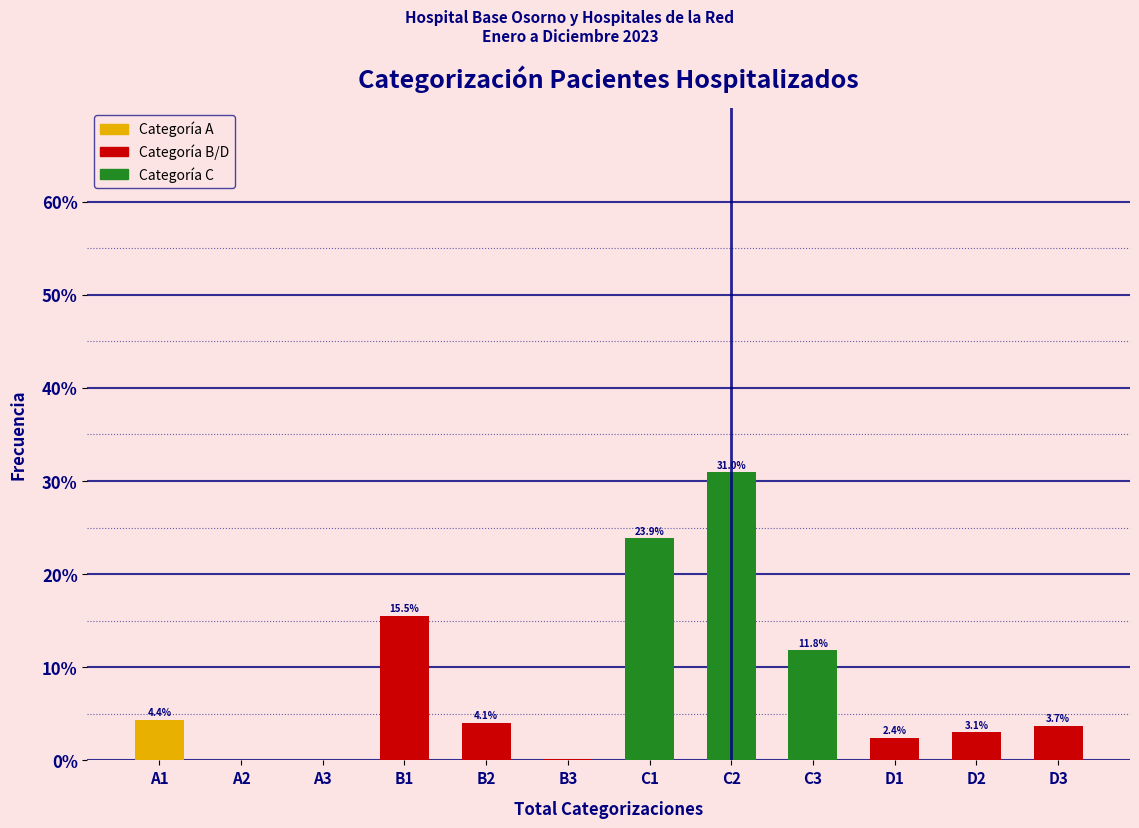

What is the greatest value displayed?

31.0